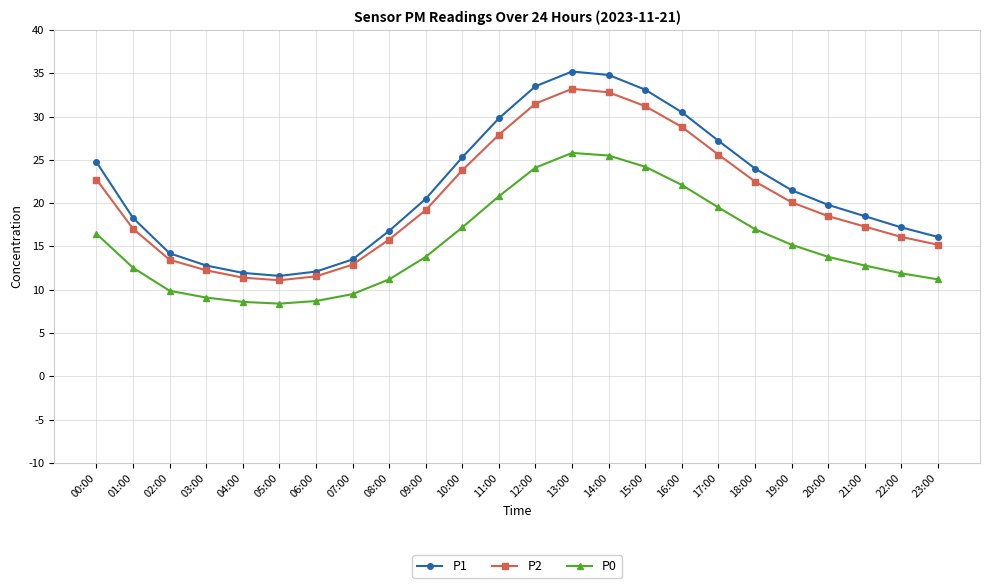

The P2 series shows 11.4 at 04:00. True or false?

True